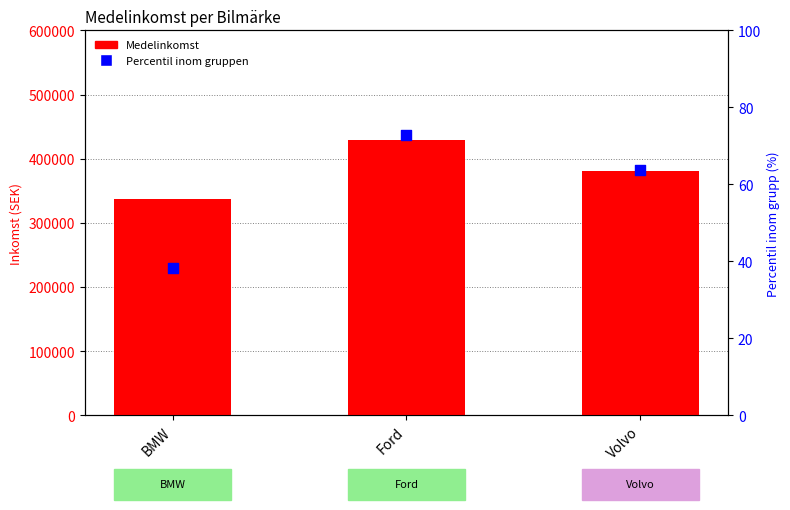

At how many categories does at least one series exceed 167559?

3